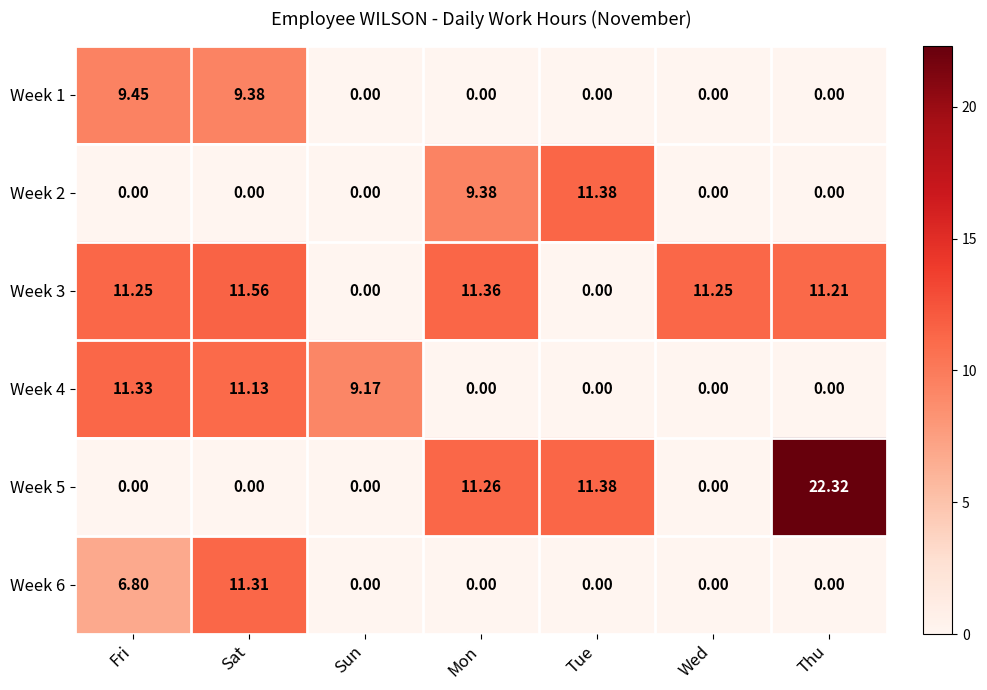

Count the number of categories in the chart.

7